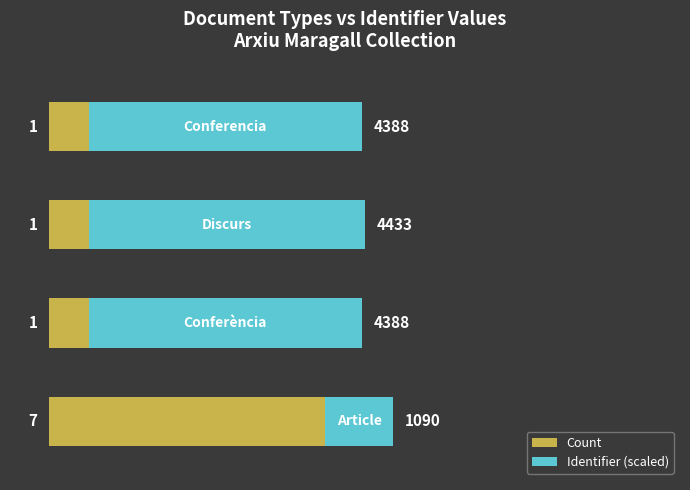

What is the difference between the maximum and minimum values in the Count series?

6.0